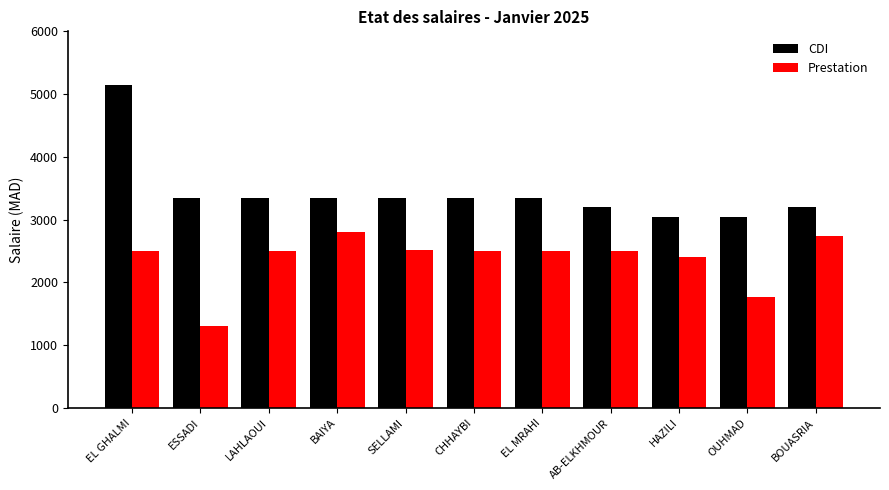

What is the total value across all series at EL GHALMI?

7650